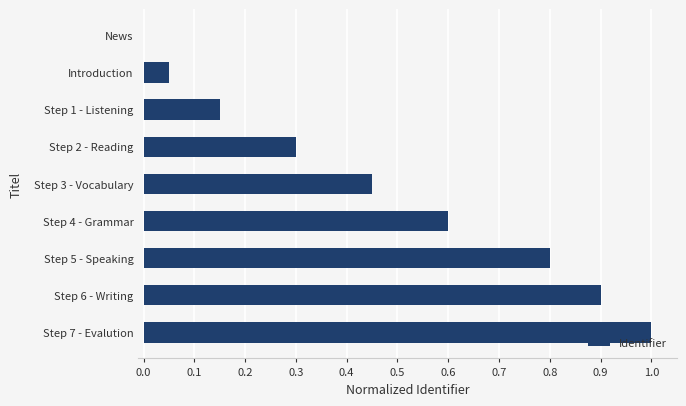

What is the sum of the values at Step 4 - Grammar and Step 6 - Writing?

1.5